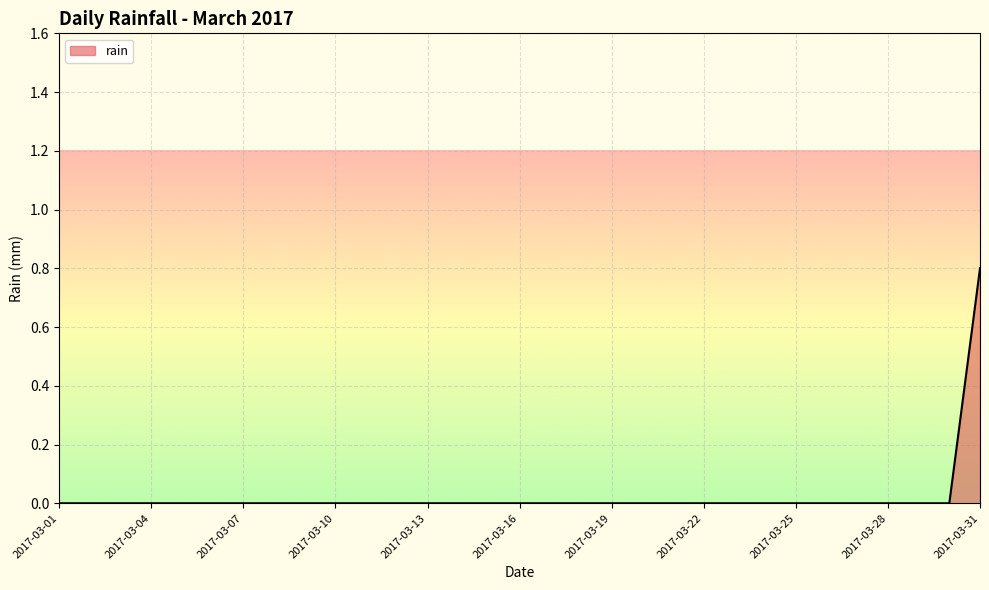

What is the maximum value shown in the chart?

0.8